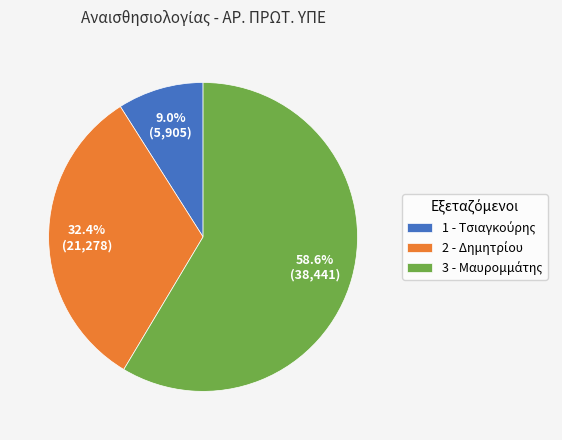

Is there any slice that represents more than half of the pie?

Yes